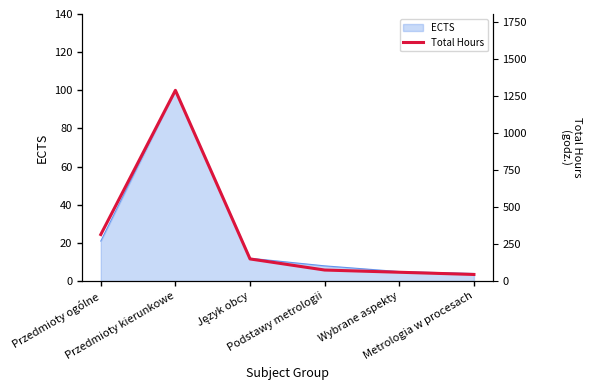

How many data points does each series have?

6